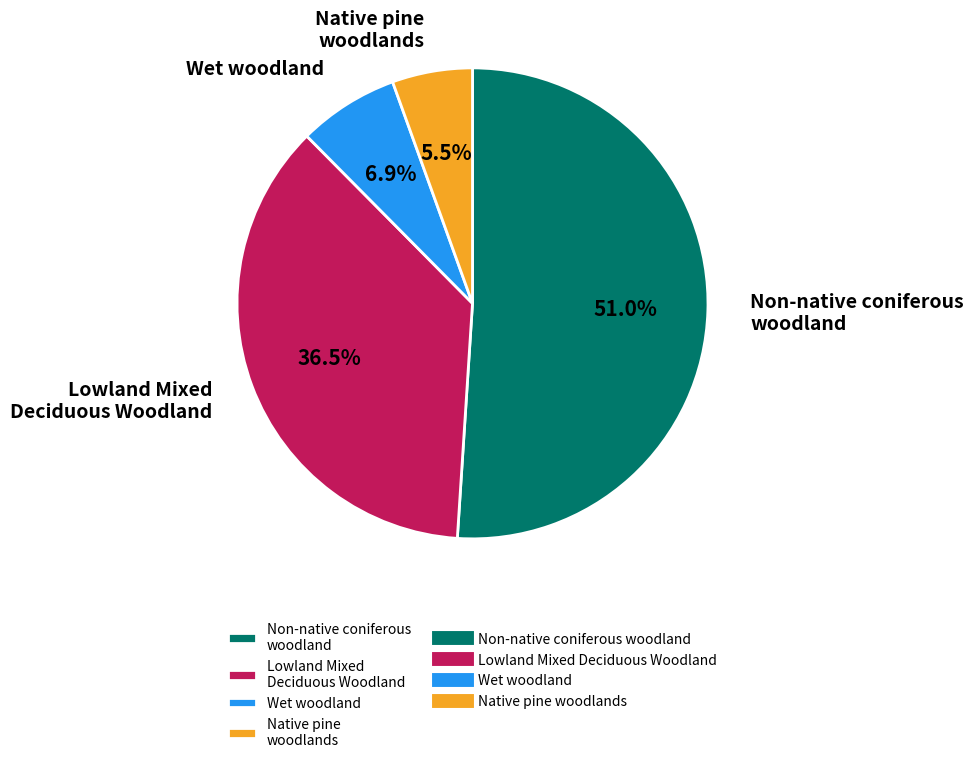

Which category has the biggest portion of the pie?

Non-native coniferous woodland